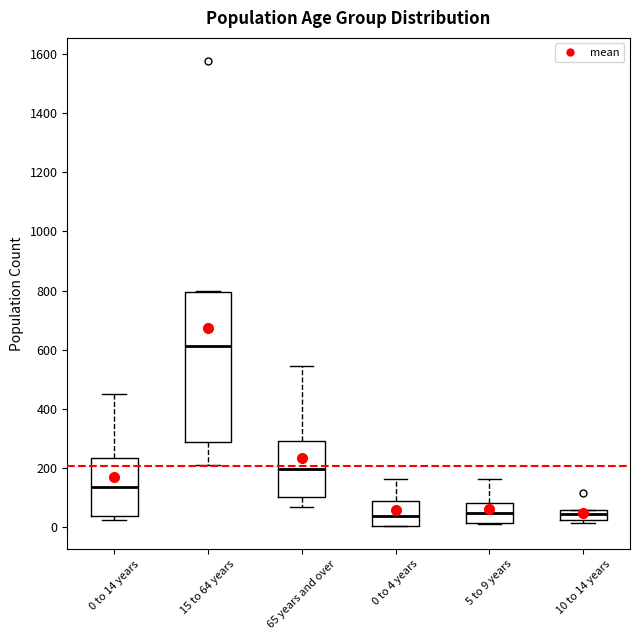

Reading left to right, read every box against the y-axis: the position of its median line, the range the box covers, and the ends of its whiskers. The values are not printed on the chart, so give them approximately, as read against the axis.

0 to 14 years: median 140, box 40 to 240, whiskers 20 to 460
15 to 64 years: median 620, box 280 to 800, whiskers 220 to 800
65 years and over: median 200, box 100 to 300, whiskers 80 to 540
0 to 4 years: median 40, box 0 to 80, whiskers 0 to 160
5 to 9 years: median 60, box 20 to 80, whiskers 20 (just below the box's lower edge) to 160
10 to 14 years: median 40, box 20 to 60, whiskers 20 (just below the box's lower edge) to 60